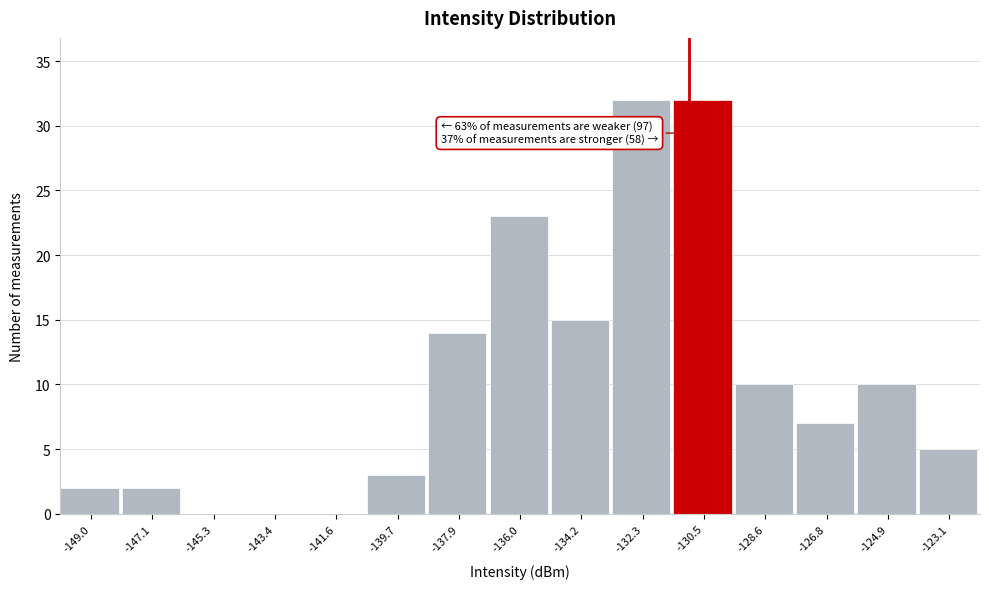

Reading right to left, extract all data points from this chart.

-123.1=5	-124.9=10	-126.8=7	-128.6=10	-130.5=32	-132.3=32	-134.2=15	-136.0=23	-137.9=14	-139.7=3	-141.6=0	-143.4=0	-145.3=0	-147.1=2	-149.0=2